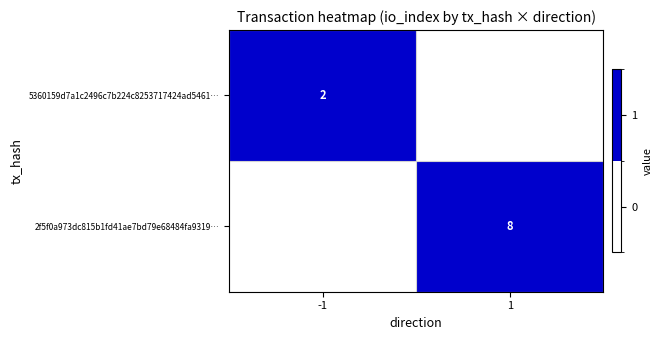

Is it true that 5360159d7a1c2496c7b224c8253717424ad5461… equals 3 at -1?

False